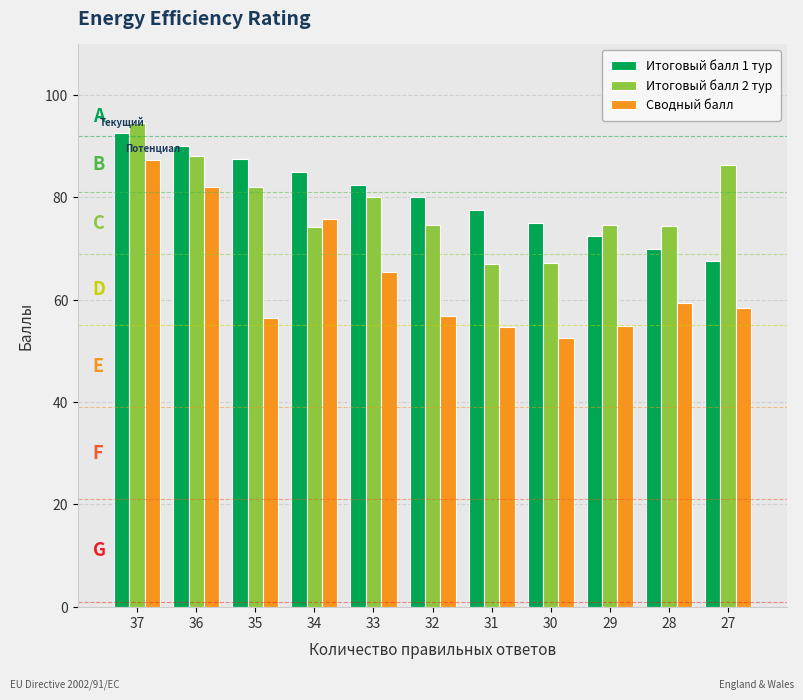

At 32, list the series in order from largest to smallest.

Итоговый балл 1 тур, Итоговый балл 2 тур, Сводный балл